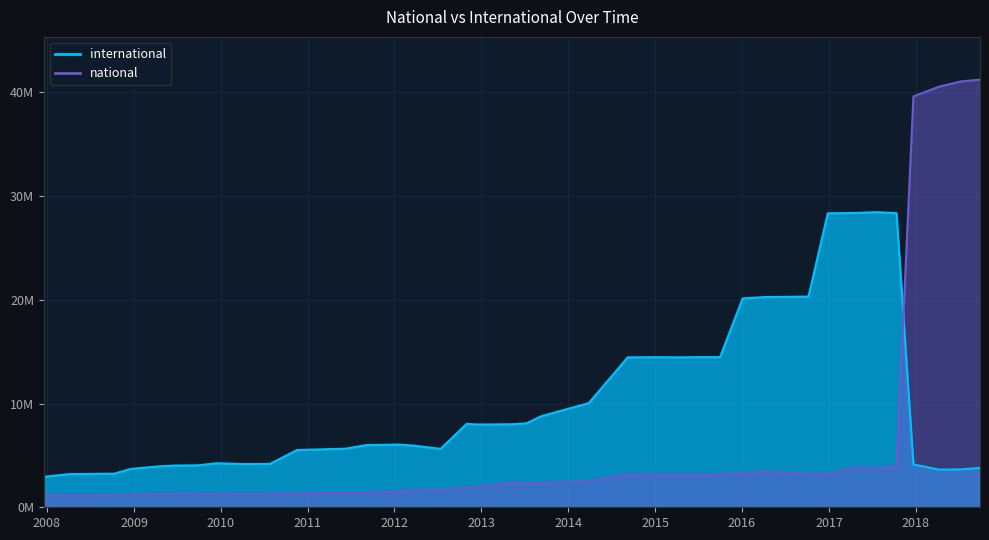

Rank the series by their maximum value, from lowest to highest.

international, national